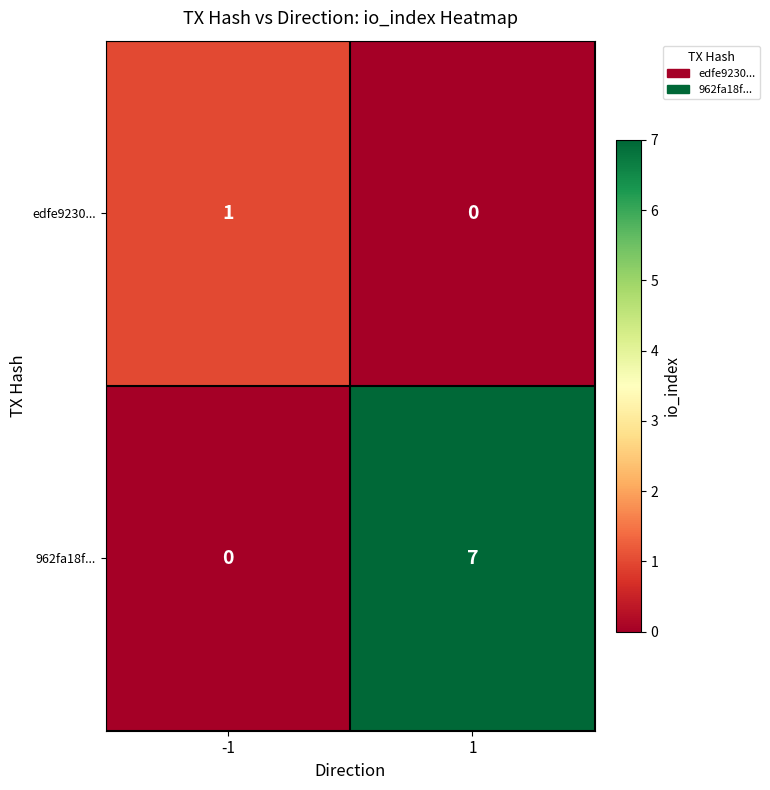

What is the greatest value displayed?

7